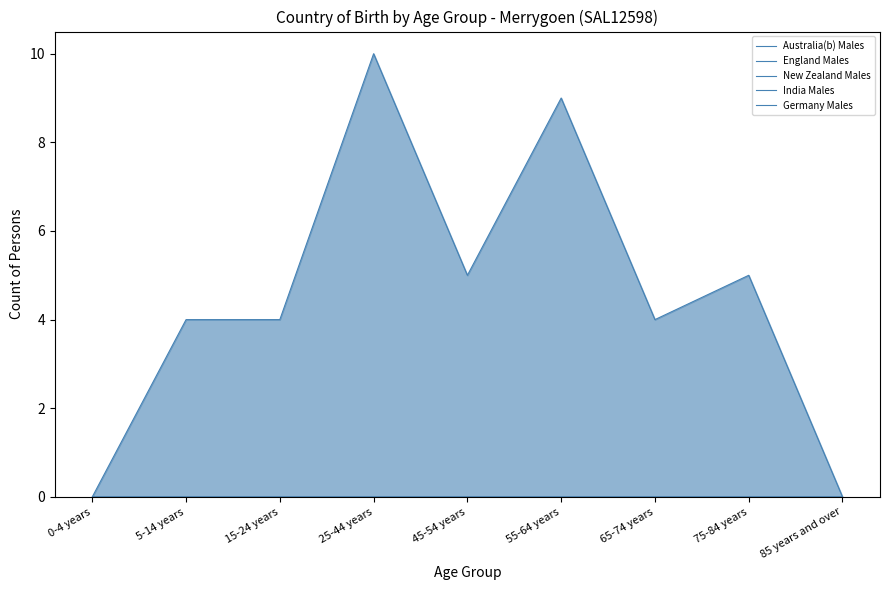

True or false: Germany Males and England Males intersect in this chart.

False